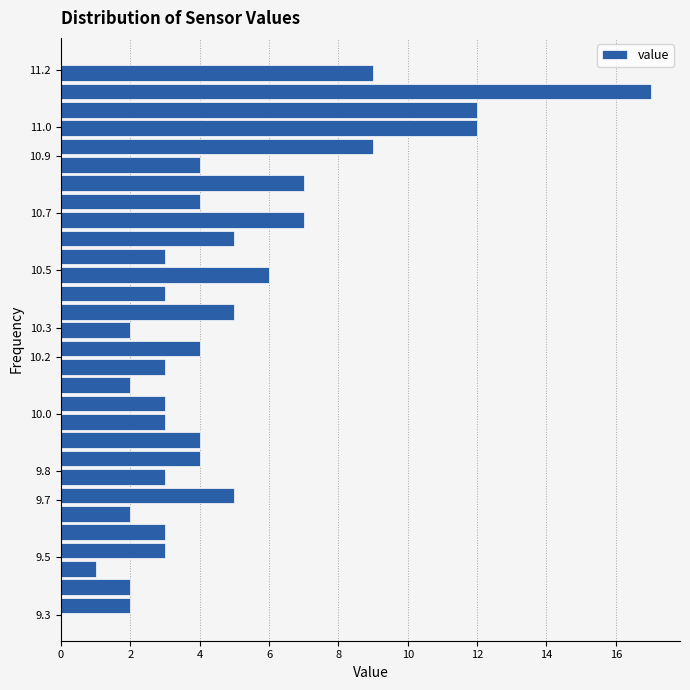

Reading bottom to top, list every bar in this chart as the range it spans on the y-axis followed by its length. Neither the bar edges nor the lengths are printed on the chart, so give them approximately, as read against the axes.

9.300 to 9.364: 2
9.364 to 9.428: 2
9.428 to 9.492: 1
9.492 to 9.556: 3
9.556 to 9.620: 3
9.620 to 9.684: 2
9.684 to 9.748: 5
9.748 to 9.812: 3
9.812 to 9.876: 4
9.876 to 9.940: 4
9.940 to 10.004: 3
10.004 to 10.068: 3
10.068 to 10.132: 2
10.132 to 10.196: 3
10.196 to 10.260: 4
10.260 to 10.324: 2
10.324 to 10.388: 5
10.388 to 10.452: 3
10.452 to 10.516: 6
10.516 to 10.580: 3
10.580 to 10.644: 5
10.644 to 10.708: 7
10.708 to 10.772: 4
10.772 to 10.836: 7
10.836 to 10.900: 4
10.900 to 10.964: 9
10.964 to 11.028: 12
11.028 to 11.092: 12
11.092 to 11.156: 17
11.156 to 11.220: 9